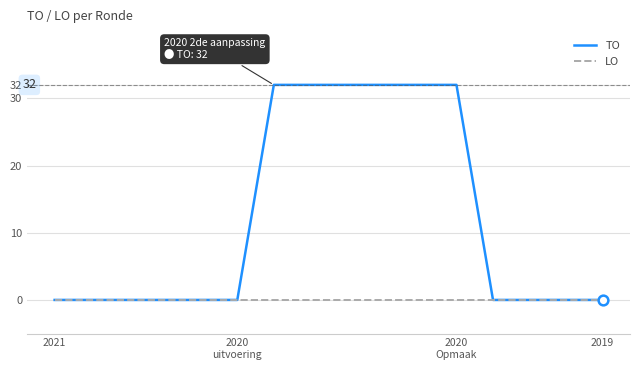

List the series in order of their overall mean, lowest first.

LO, TO